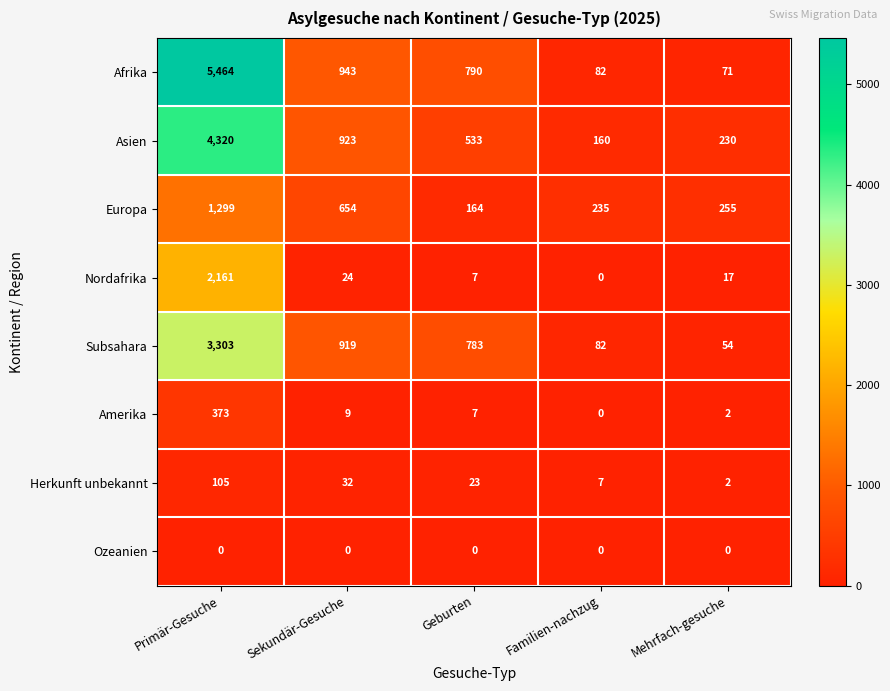

At how many categories does at least one series exceed 4963?

1